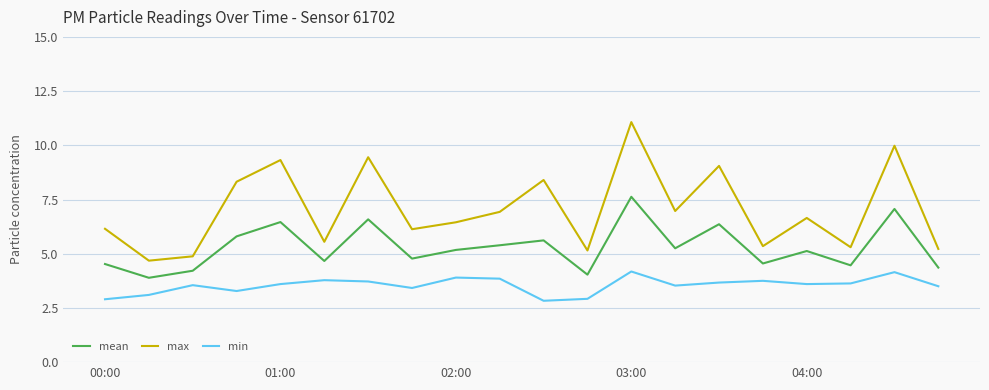

What is the difference between the second highest and minimum values in the max series?

5.3